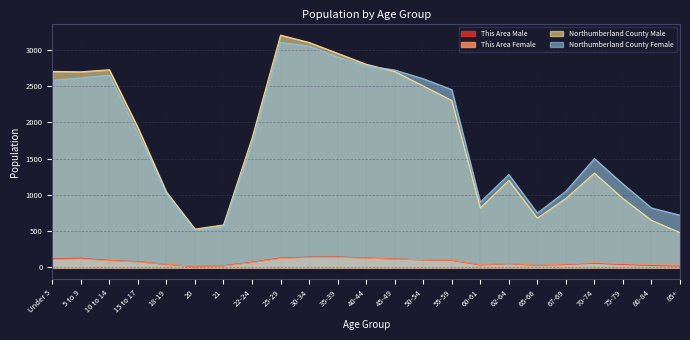

What is the difference between the maximum and second lowest values in the Northumberland County Male series?

2671